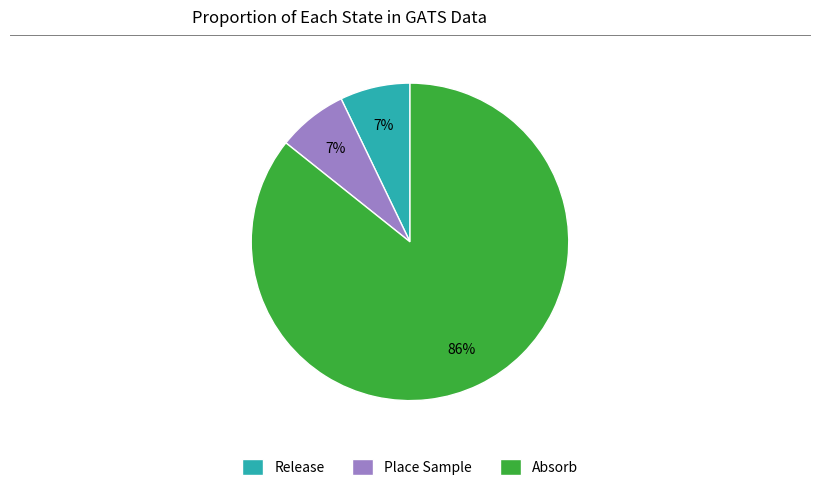

Combined, do Absorb and Place Sample account for over 50%?

Yes